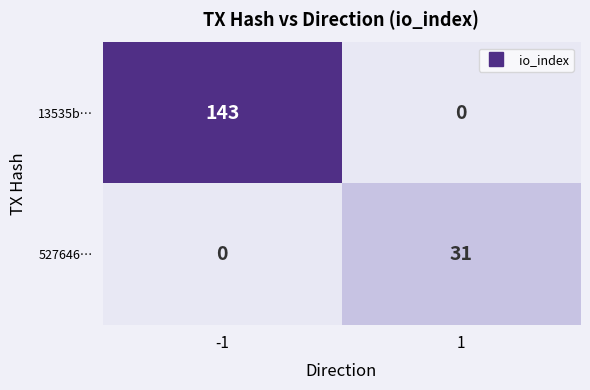

How many data points in 527646… are less than 31?

1